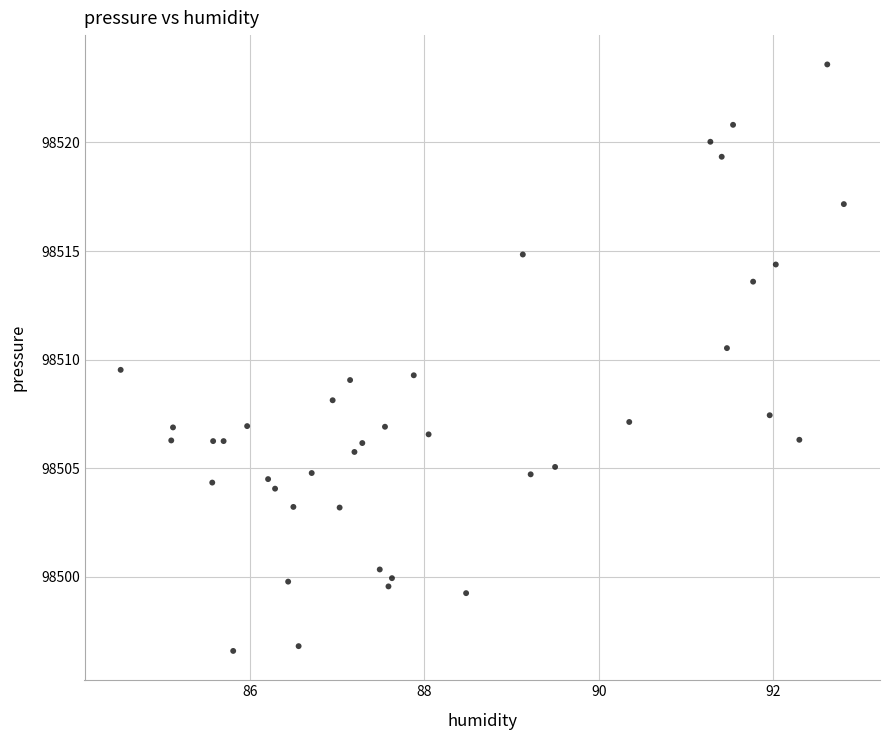

What is the range of Y values (max minus min)?

27.0